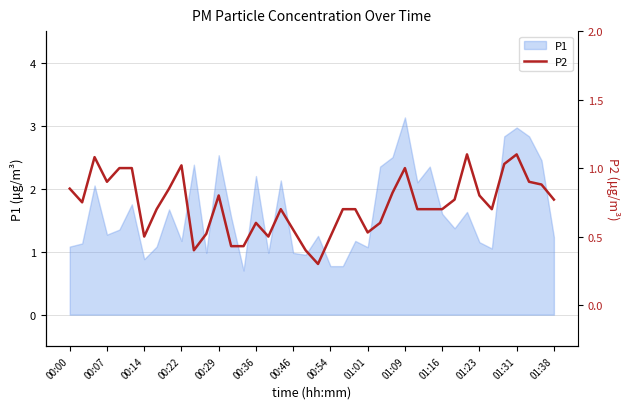

True or false: P1 has a value of 0.4 at 00:00.

False